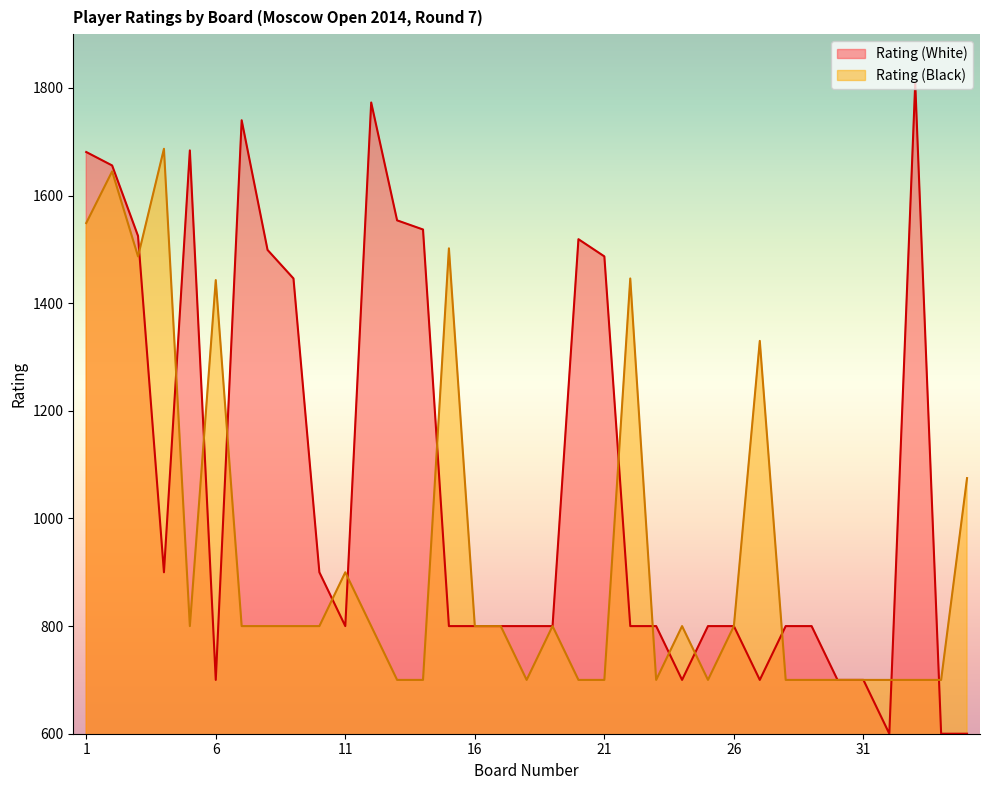

At which label does Rating (Black) first exceed 800?

1